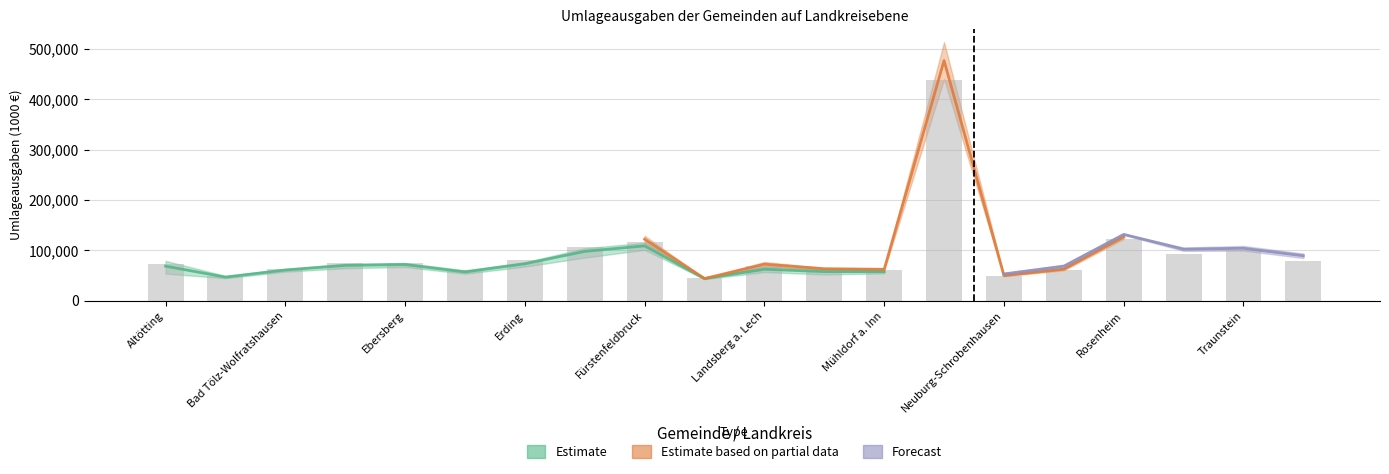

What is the label of the 14th bar from the right?

Erding